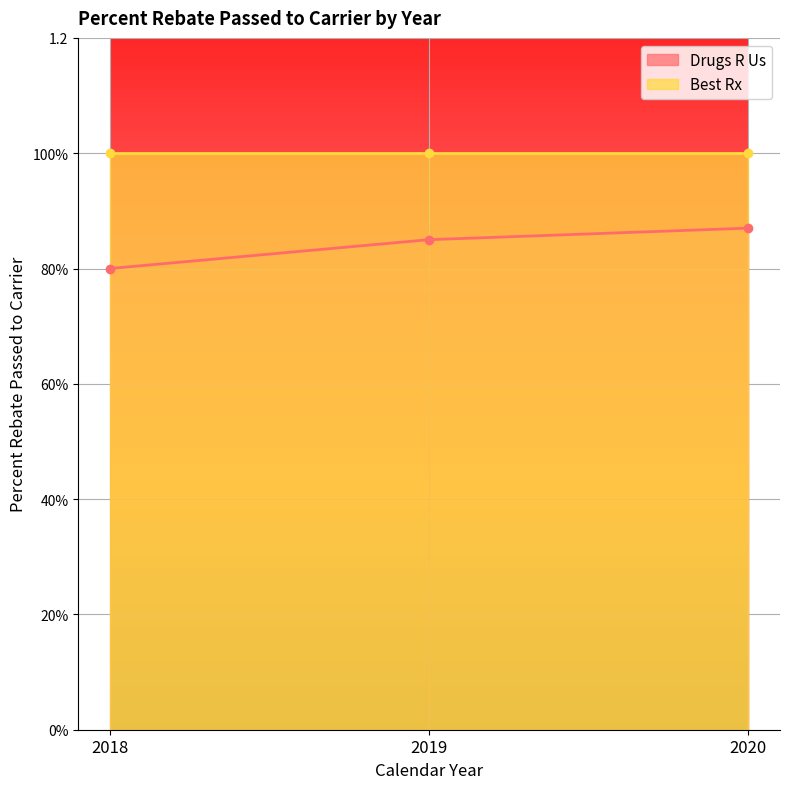

The chart shows a value of 1.3 at 2020. True or false?

False